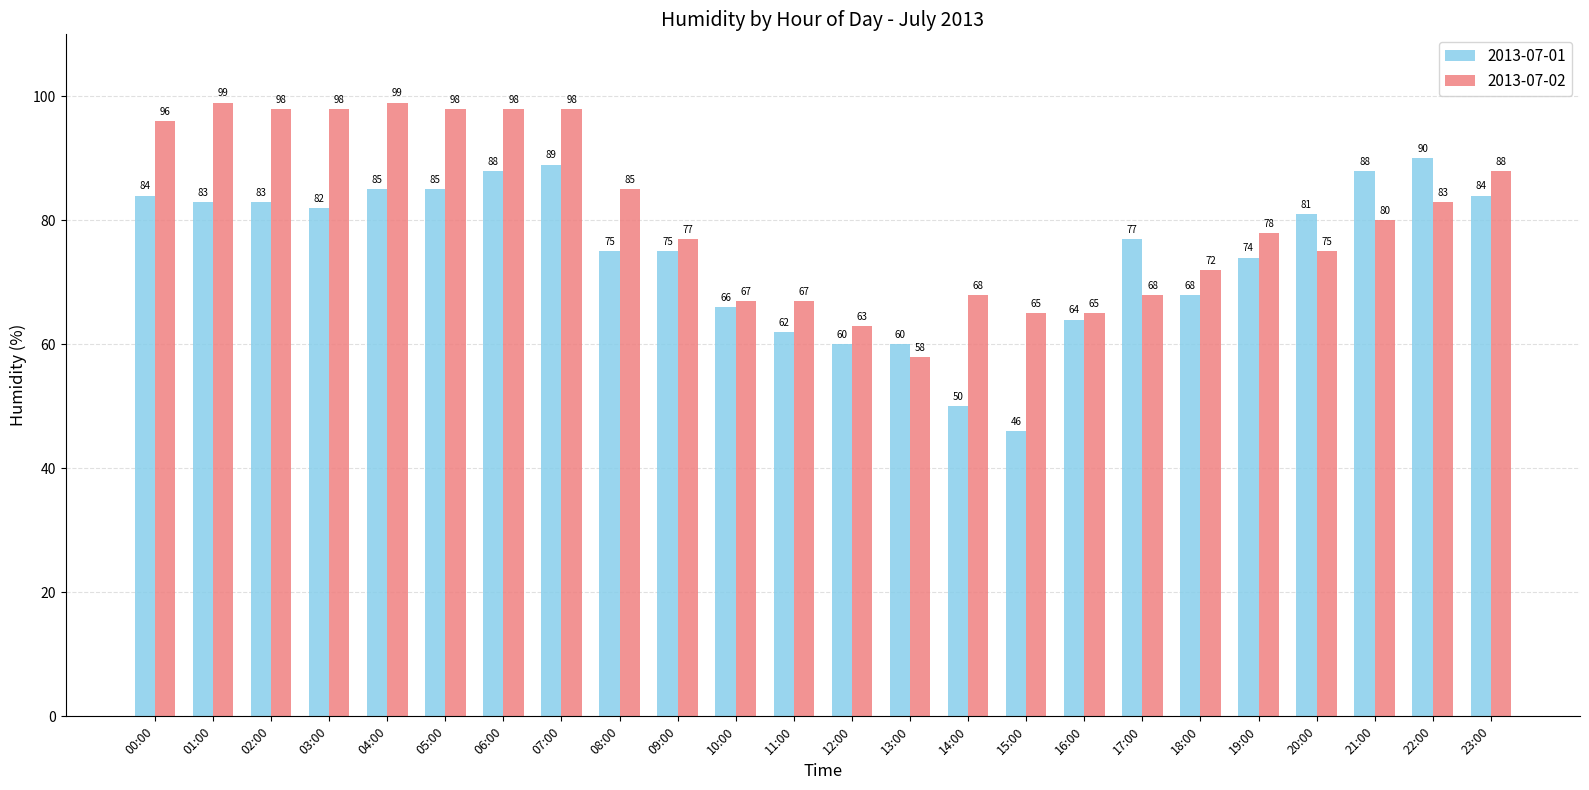

At which label is 2013-07-01 closest to 68?

18:00